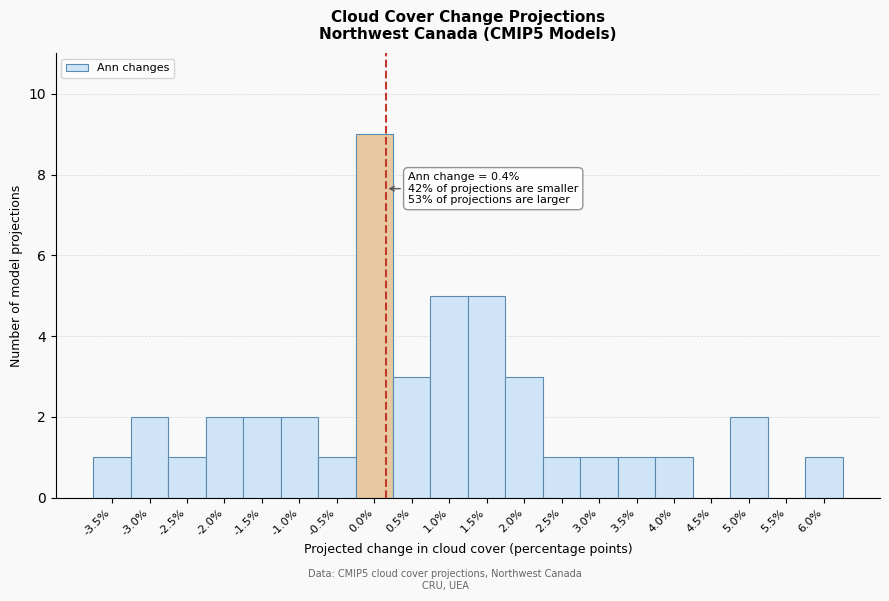

Reading left to right, list all the values displayed in this chart.

-3.5%=1	-3.0%=2	-2.5%=1	-2.0%=2	-1.5%=2	-1.0%=2	-0.5%=1	0.0%=9	0.5%=3	1.0%=5	1.5%=5	2.0%=3	2.5%=1	3.0%=1	3.5%=1	4.0%=1	4.5%=0	5.0%=2	5.5%=0	6.0%=1